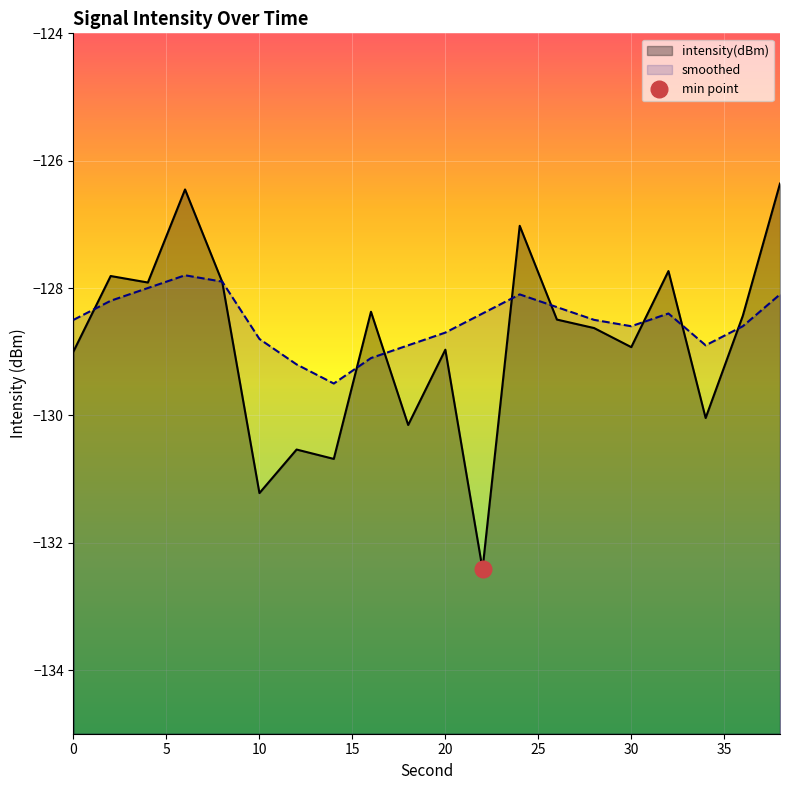

How many times do intensity(dBm) and smoothed cross each other?

9